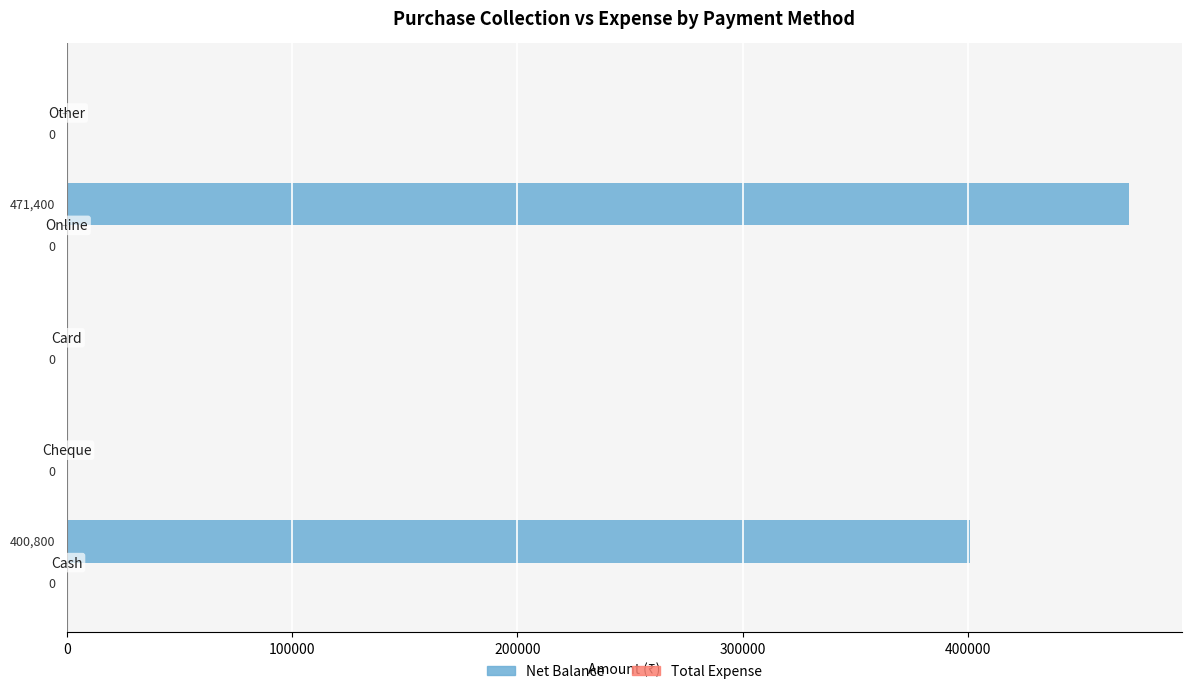

What is the maximum value shown in the chart?

471400